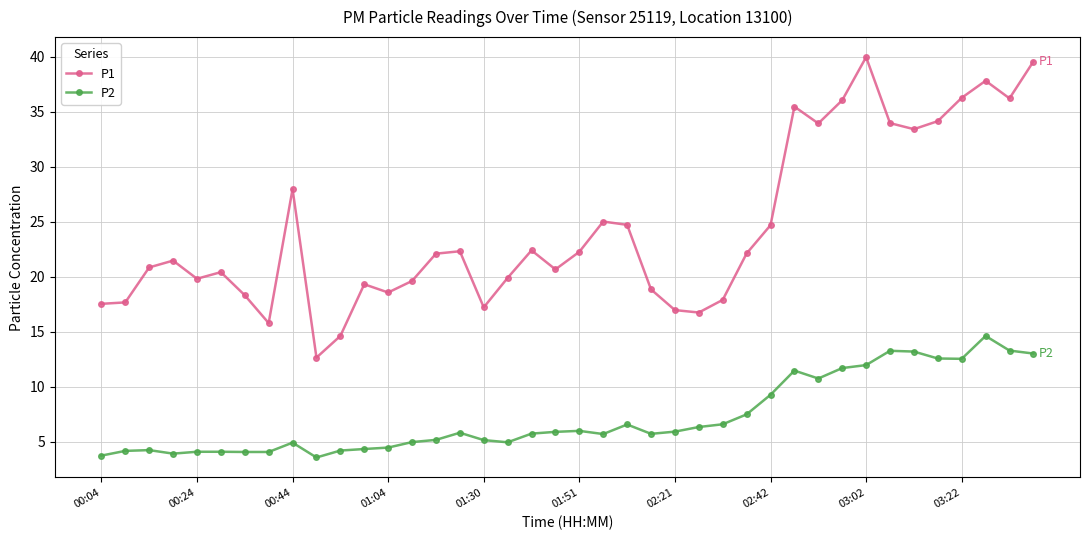

Rank the series by their maximum value, from lowest to highest.

P2, P1